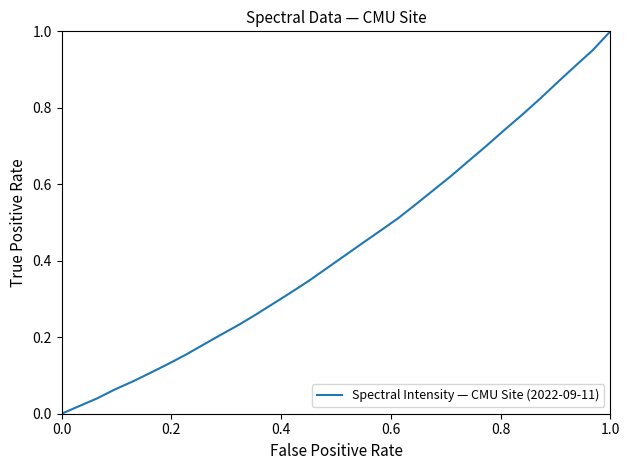

What is the average value?

0.4